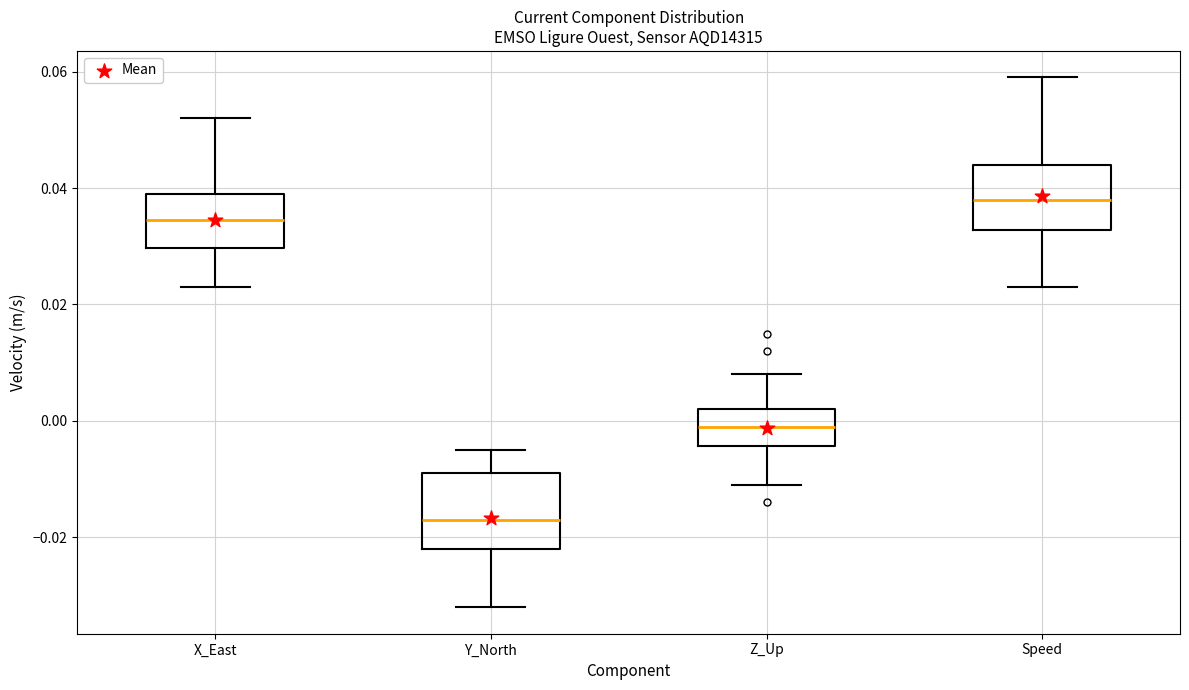

Reading left to right, transcribe this box plot: for each box, give where its median line is, the range the box spans, and where its two whiskers end, as read against the y-axis. The values are not printed on the chart, so give them approximately, as read against the axis.

X_East: median 0.034, box 0.030 to 0.040, whiskers 0.024 to 0.052
Y_North: median -0.016, box -0.022 to -0.008, whiskers -0.032 to -0.004
Z_Up: median 0.000, box -0.004 to 0.002, whiskers -0.010 to 0.008
Speed: median 0.038, box 0.032 to 0.044, whiskers 0.024 to 0.060